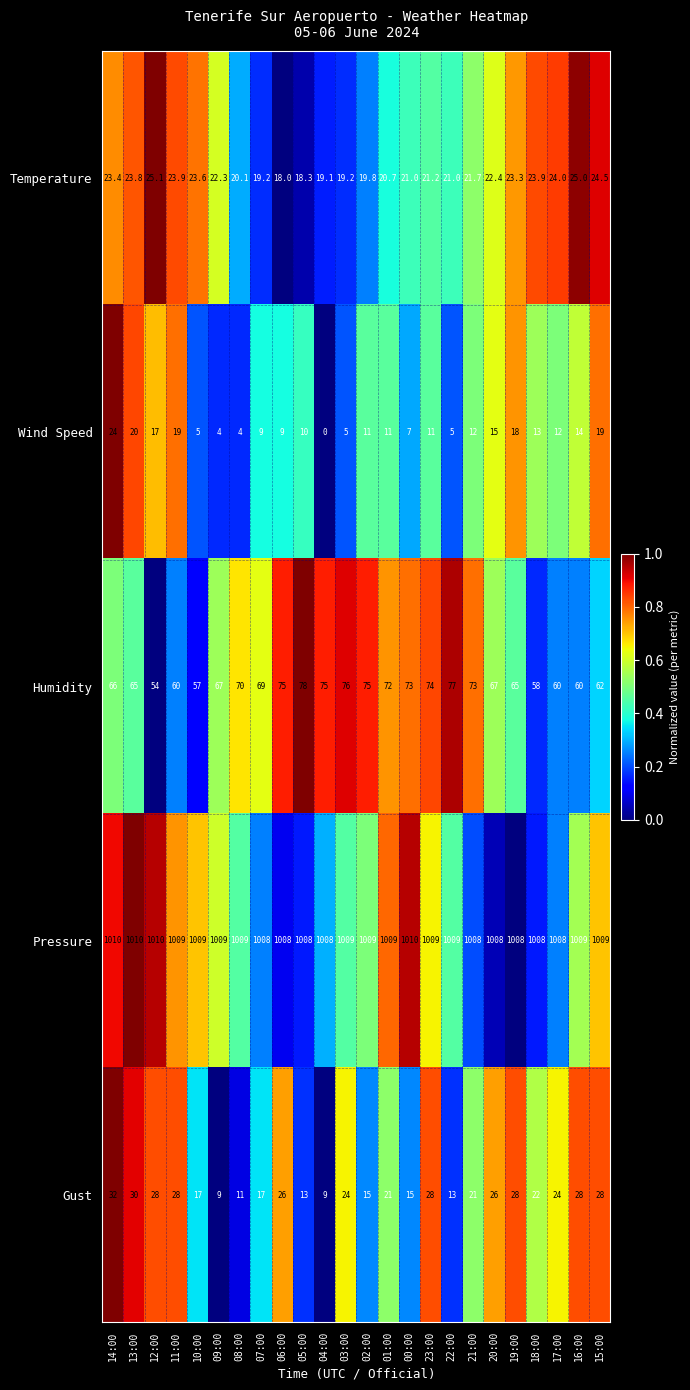

Which label corresponds to the smallest value in the chart?

04:00